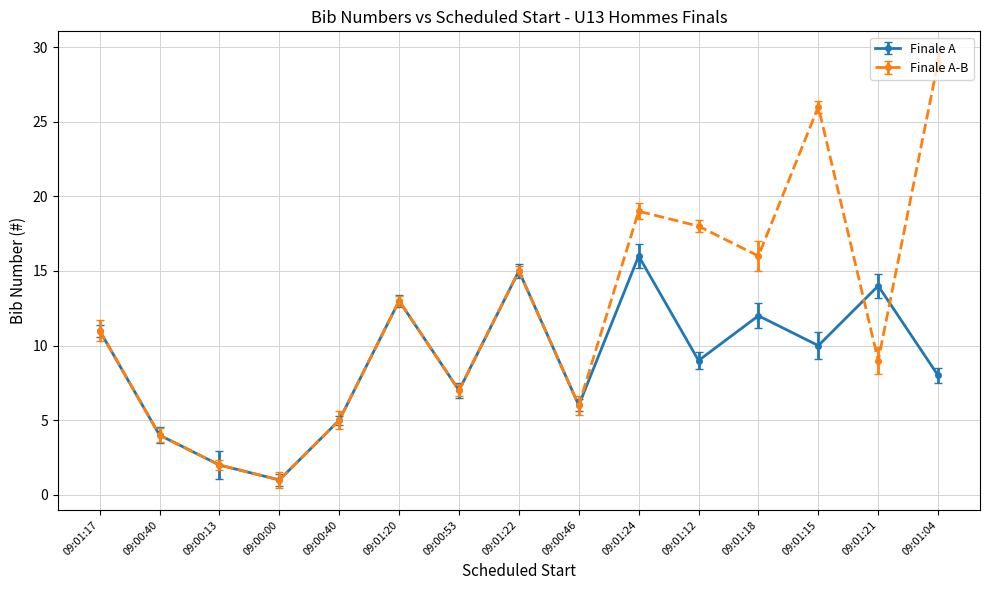

Reading right to left, extract all data points from this chart.

Finale A: 8	14	10	12	9	16	6	15	7	13	5	1	2	4	11
Finale A-B: 29	9	26	16	18	19	6	15	7	13	5	1	2	4	11